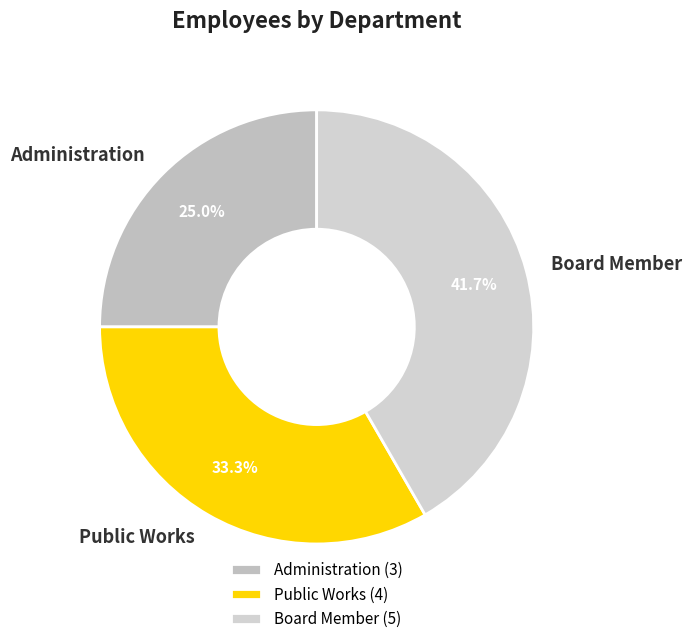

What is the ratio of the value at Public Works to the value at Administration?

1.3